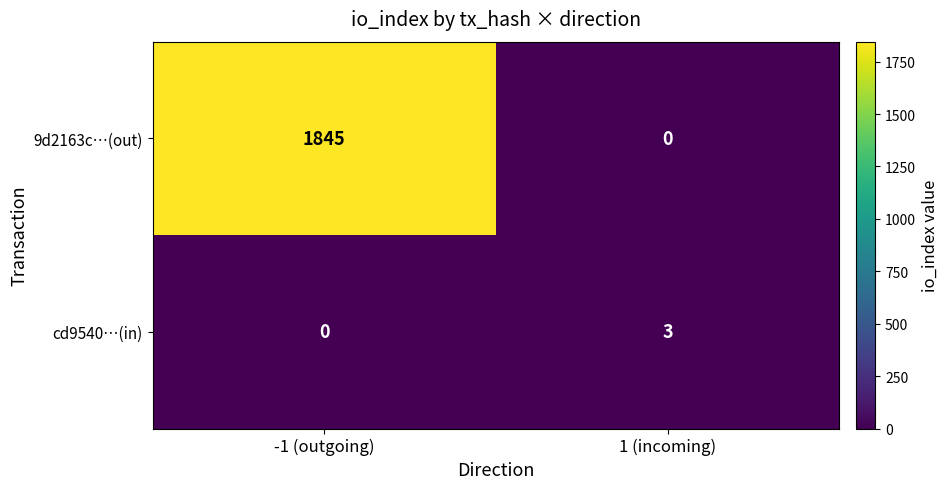

Reading left to right, transcribe all the data shown in this chart.

9d2163c…(out): -1 (outgoing)=1845	1 (incoming)=0
cd9540…(in): -1 (outgoing)=0	1 (incoming)=3